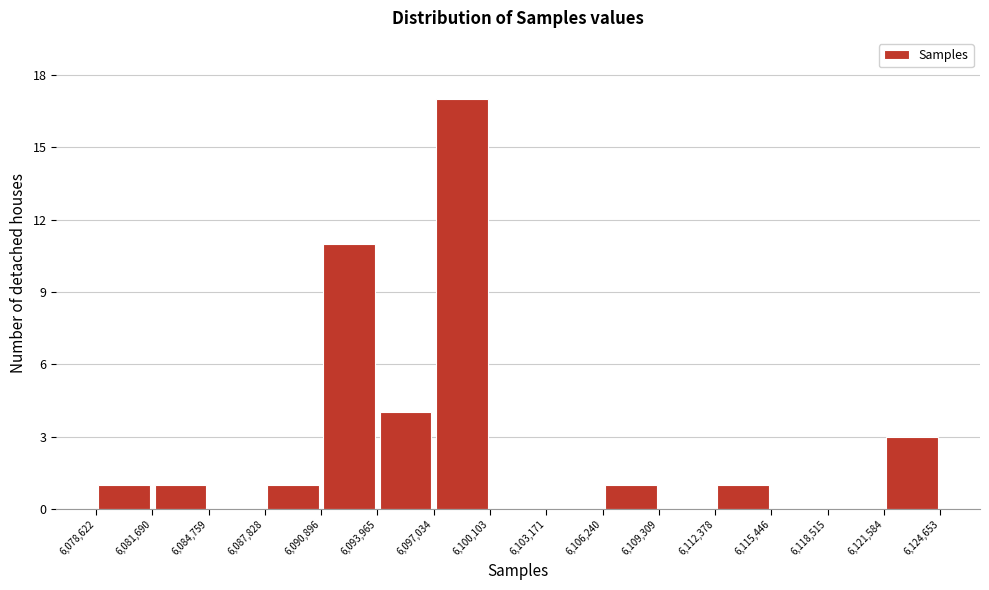

Over which range of the x-axis is the bar tallest?

6,097,034 to 6,100,103